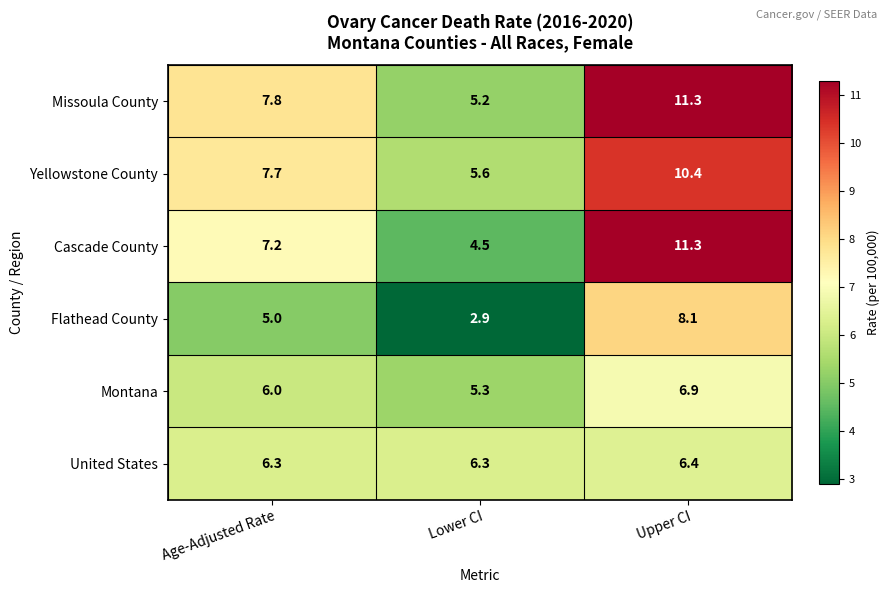

Where is Cascade County nearest to the value 7?

Age-Adjusted Rate